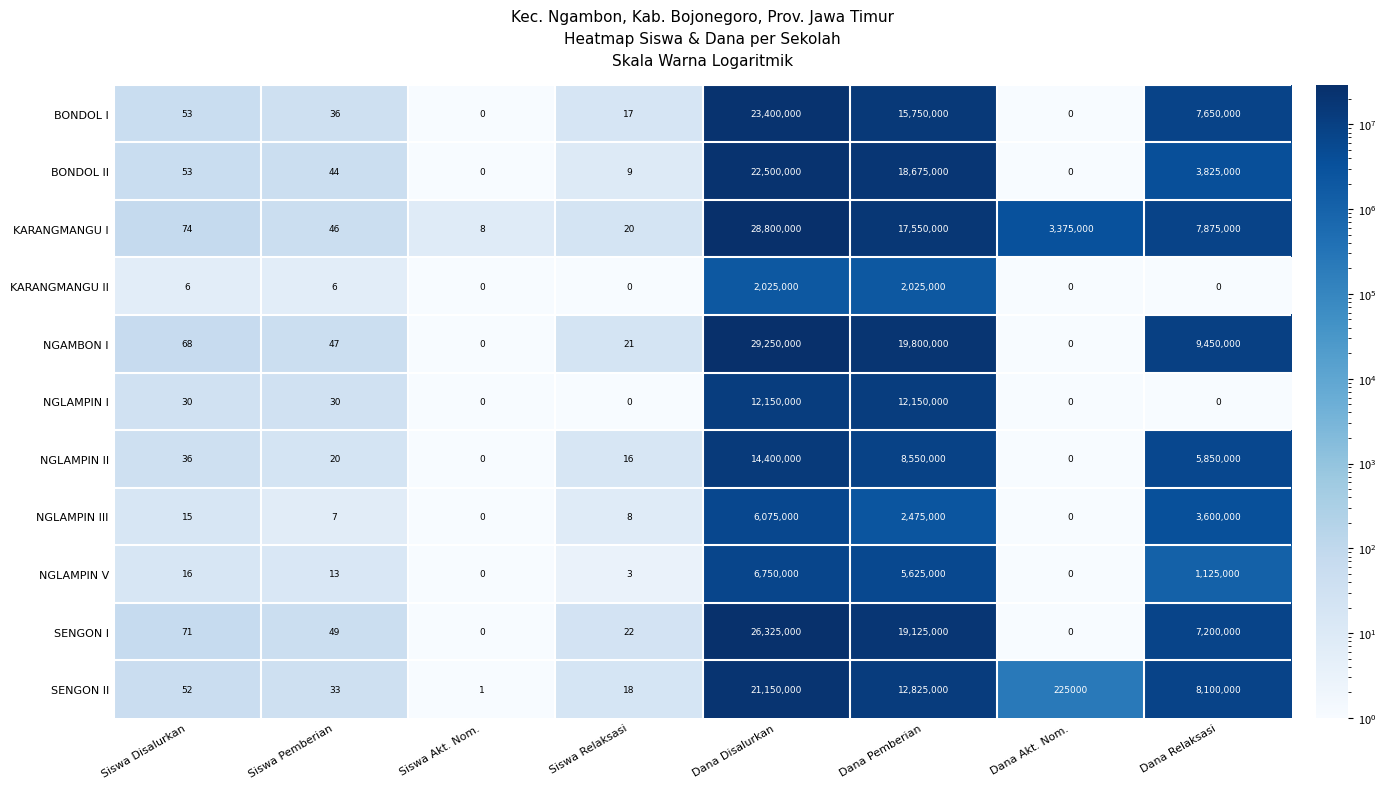

At which label does KARANGMANGU I first exceed 3375000?

Dana Disalurkan